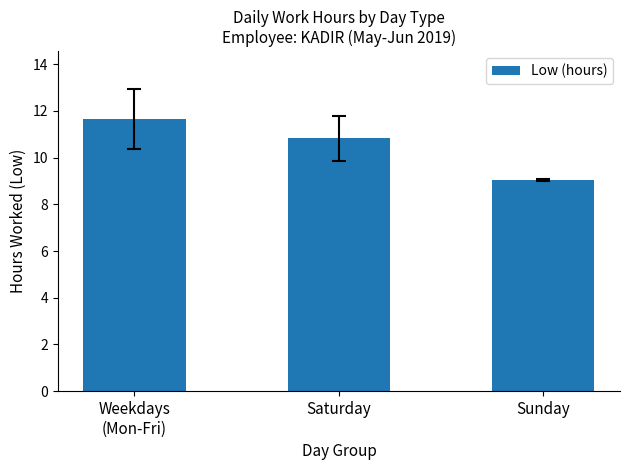

Where does the data first go above 10?

Weekdays
(Mon-Fri)